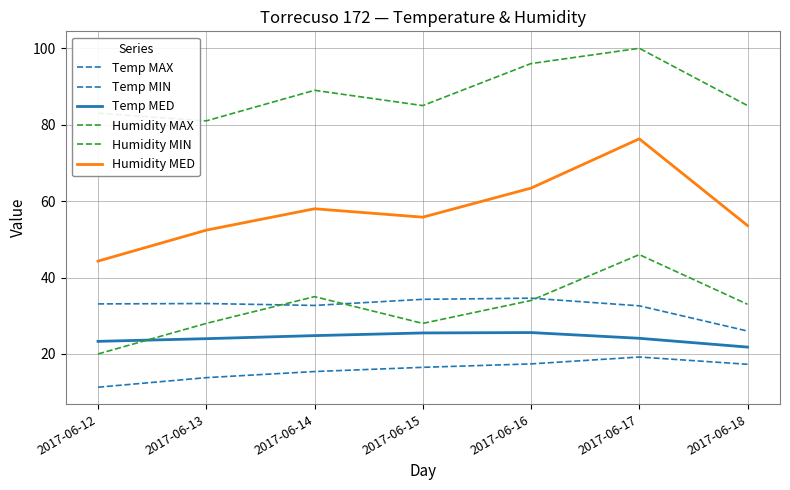

What is the difference between the Temp MAX values at 2017-06-17 and 2017-06-15?

1.7